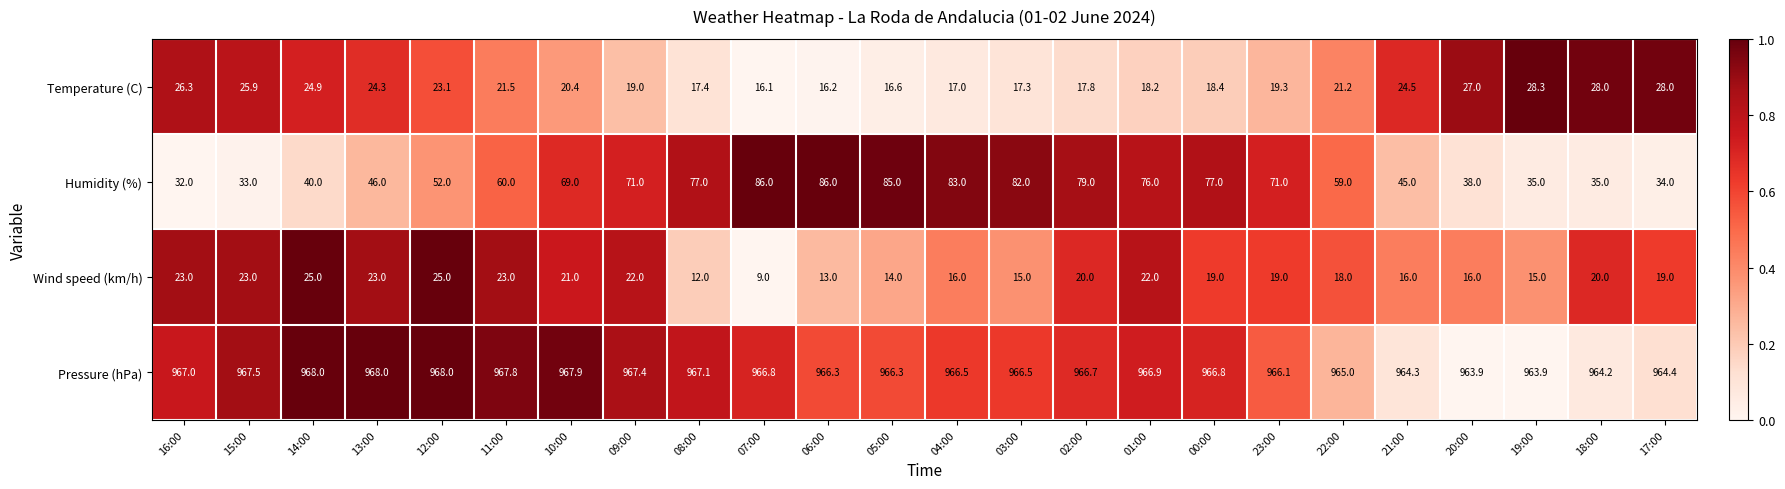

Which category has the lowest value in the Temperature (C) series?

07:00